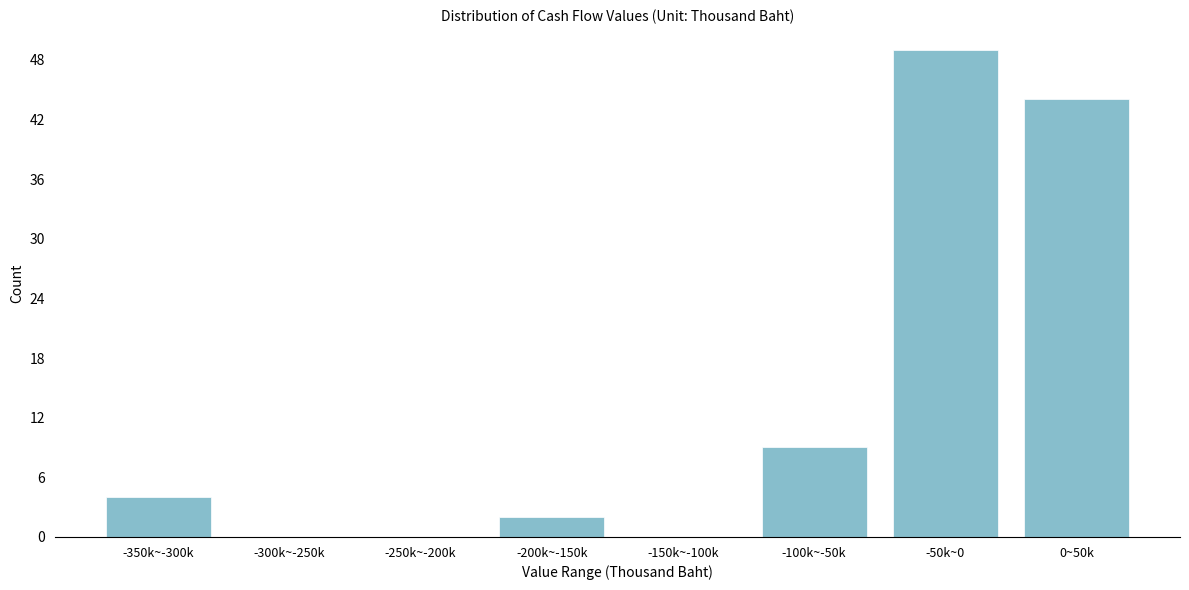

Reading left to right, what are all the values shown in this chart?

-350k~-300k=4	-300k~-250k=0	-250k~-200k=0	-200k~-150k=2	-150k~-100k=0	-100k~-50k=9	-50k~0=49	0~50k=44